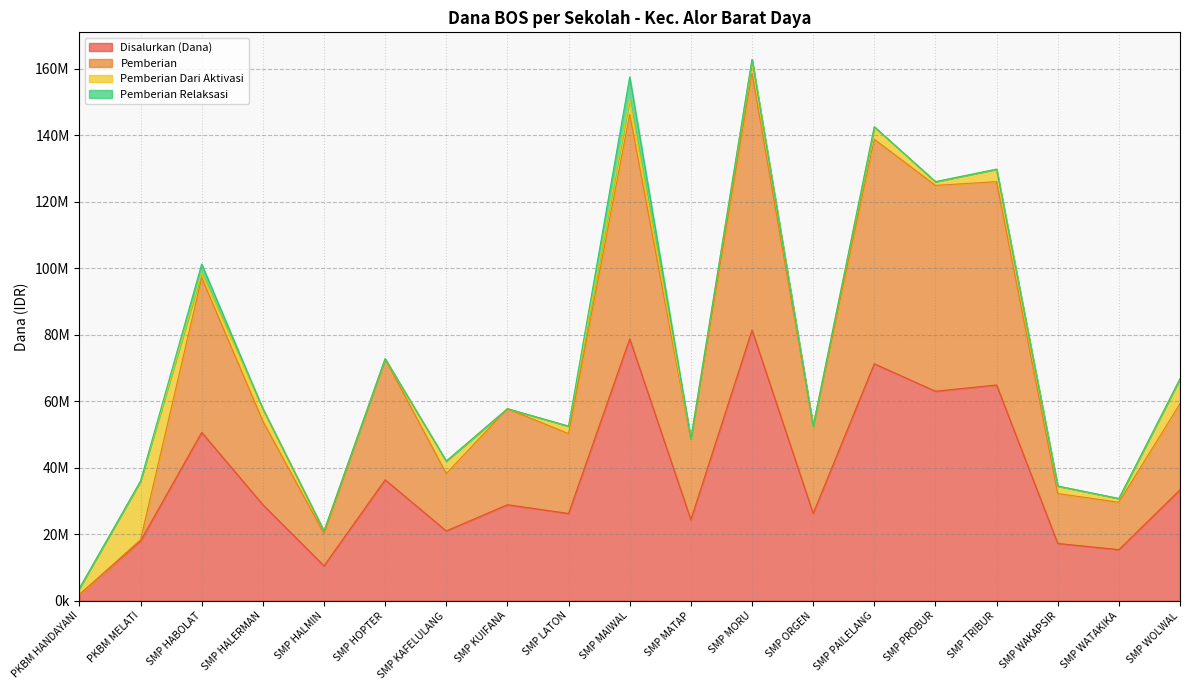

How many interior local peaks does the Pemberian series have?

7